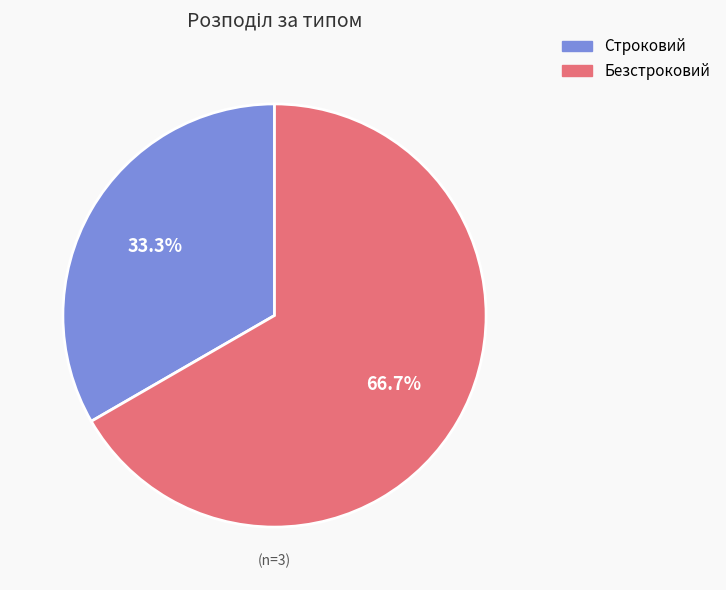

Is there a majority slice in this chart?

Yes